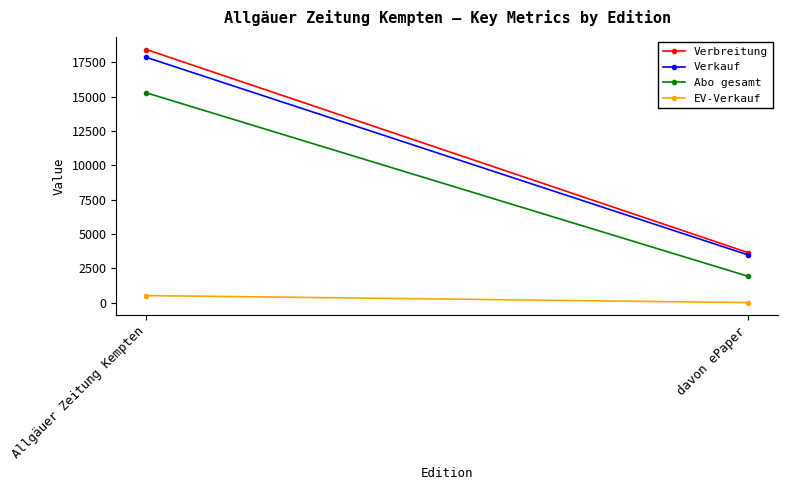

Which series changed the most between Allgäuer Zeitung Kempten and davon ePaper?

Verbreitung